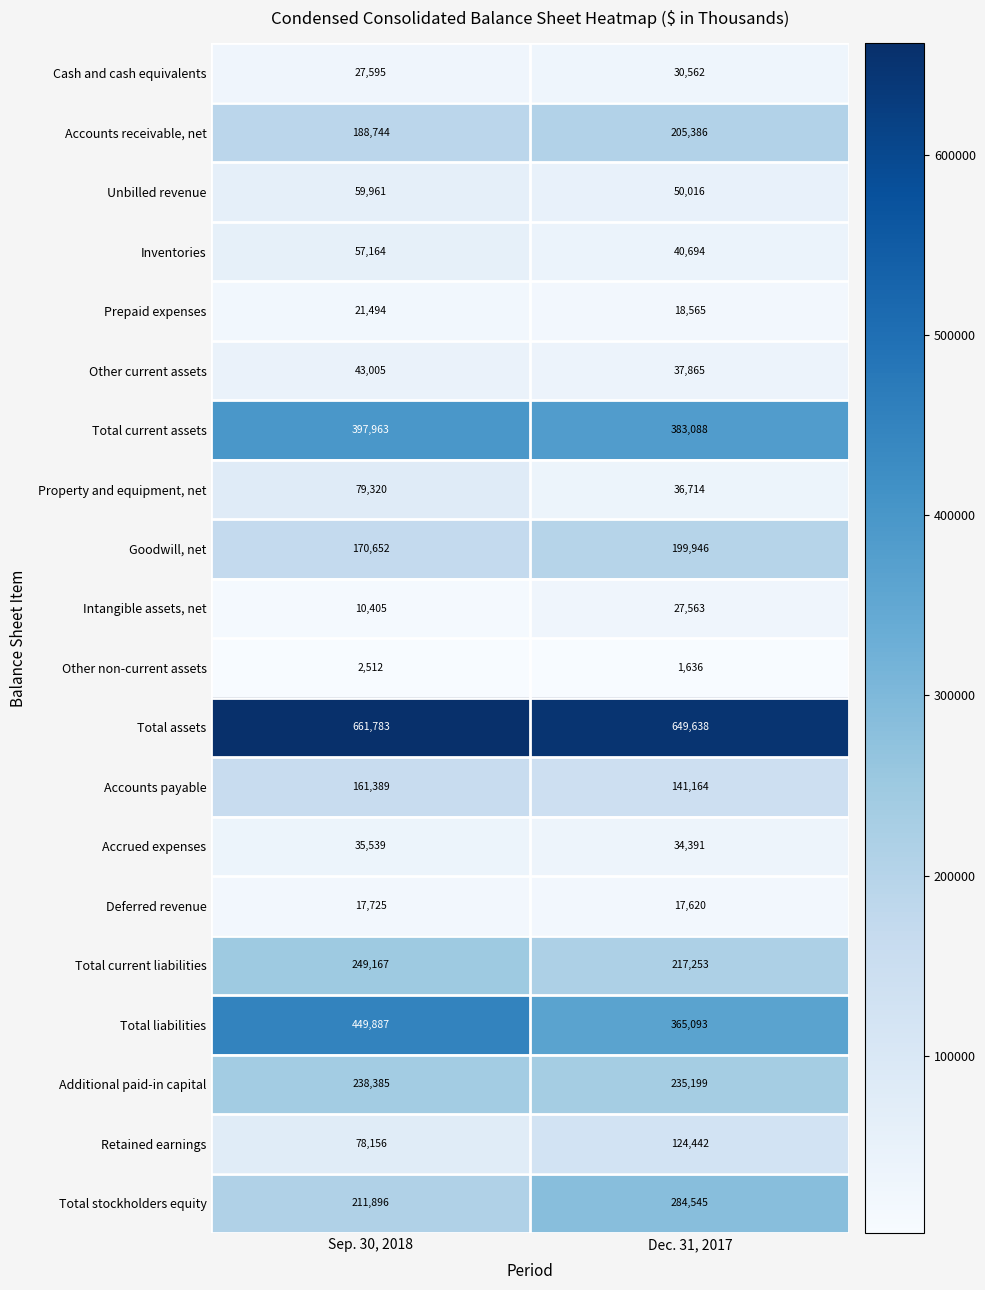

Is it true that Total current assets equals 688685 at Dec. 31, 2017?

False